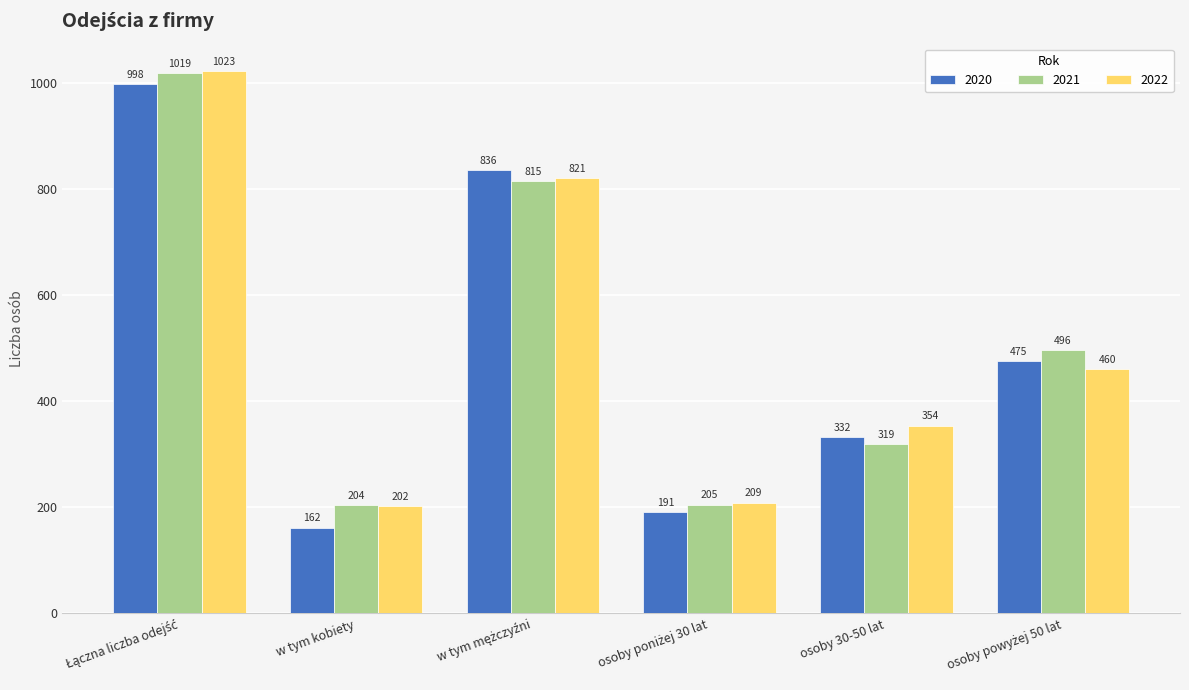

What is the total value across all series at osoby 30-50 lat?

1005